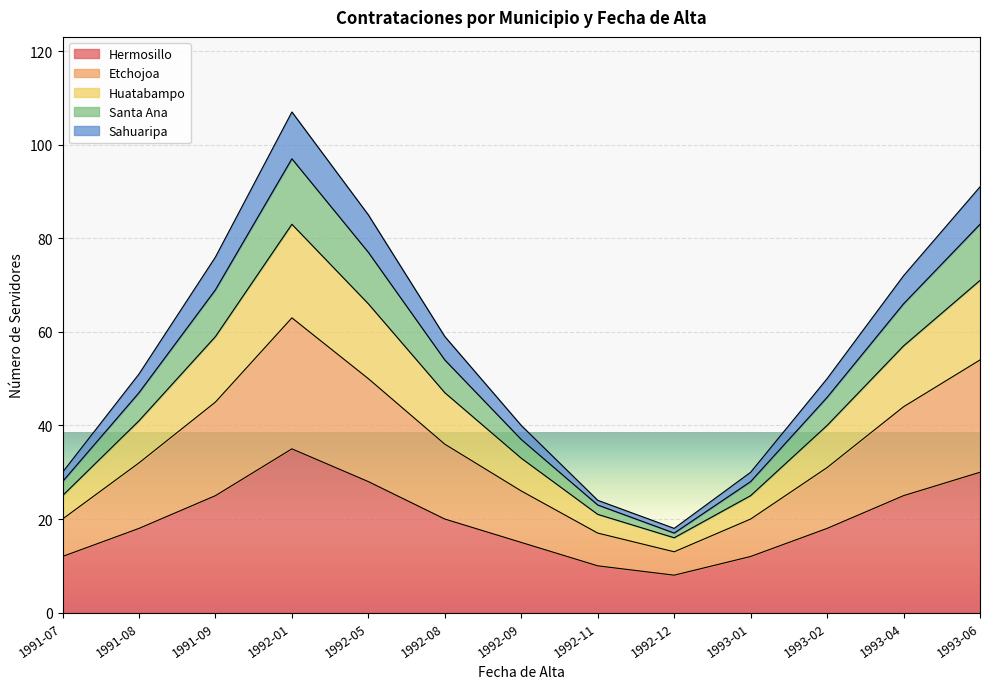

At which category is the sum across all series the highest?

1992-01